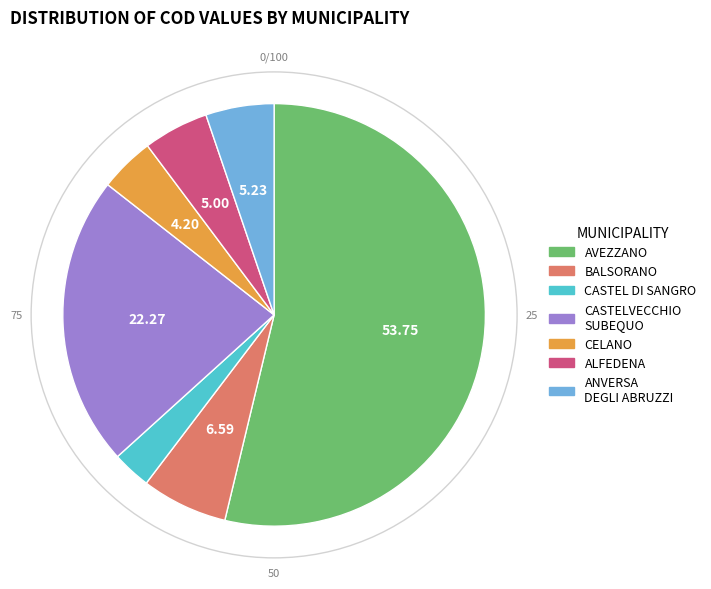

Which slice is the largest?

AVEZZANO